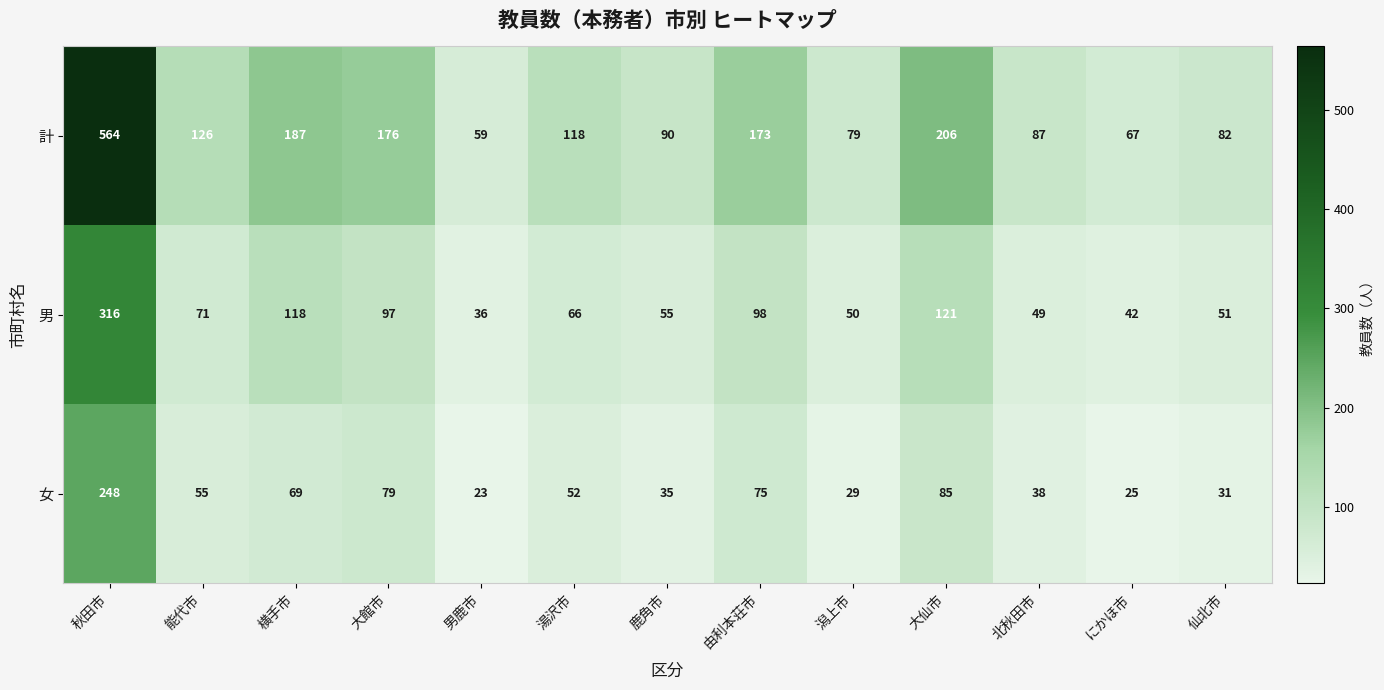

Count the number of categories in the chart.

13